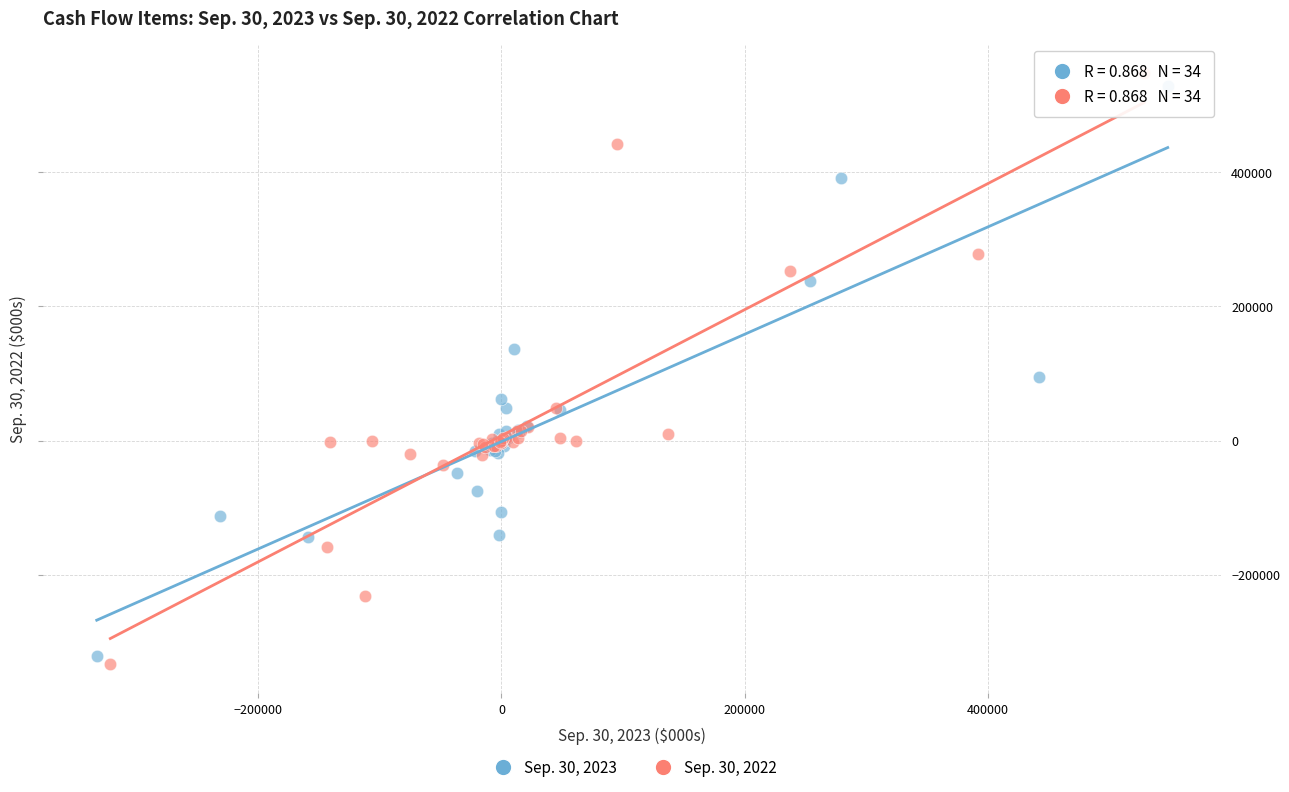

Which series has the largest Y range (max minus min)?

Sep. 30, 2022